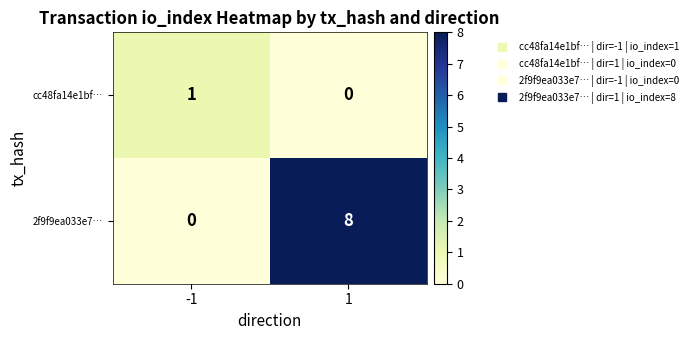

At how many categories does at least one series exceed 0?

2